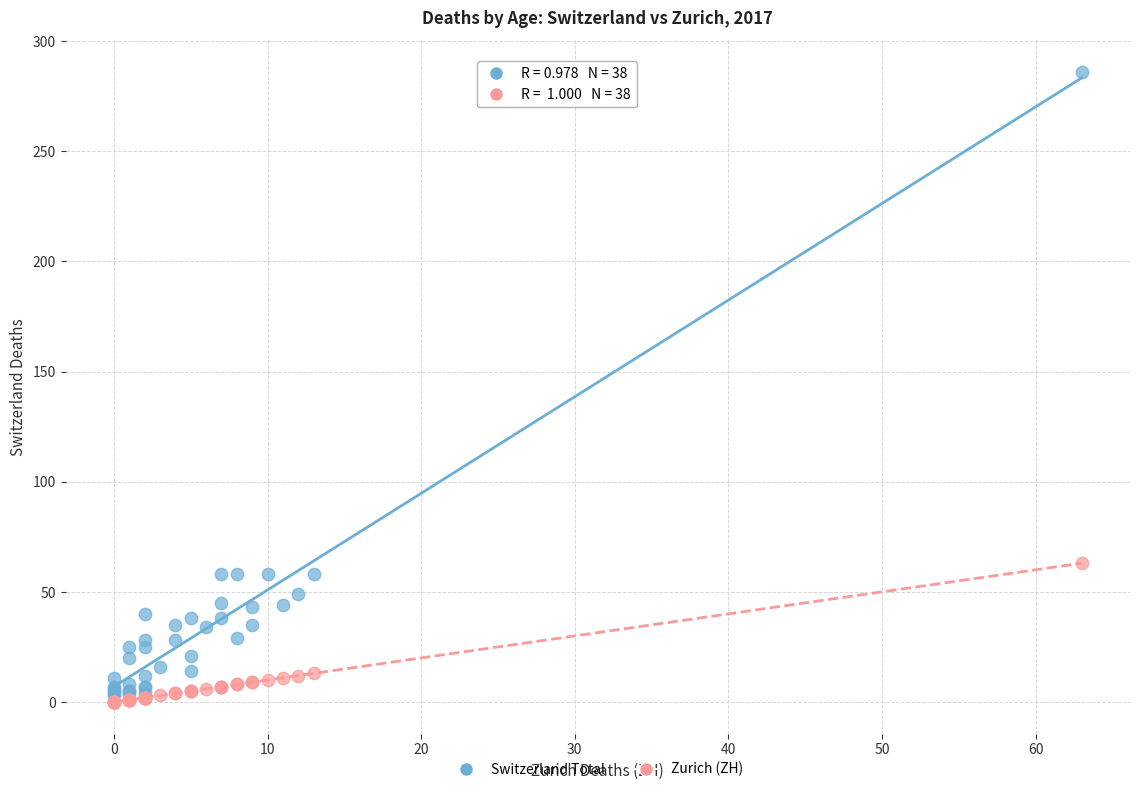

Across all series, what Y value is closest to 143?

63